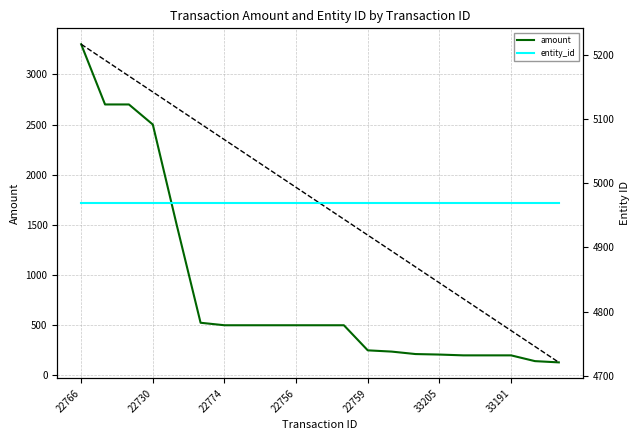

At how many categories does at least one series exceed 1986?

21